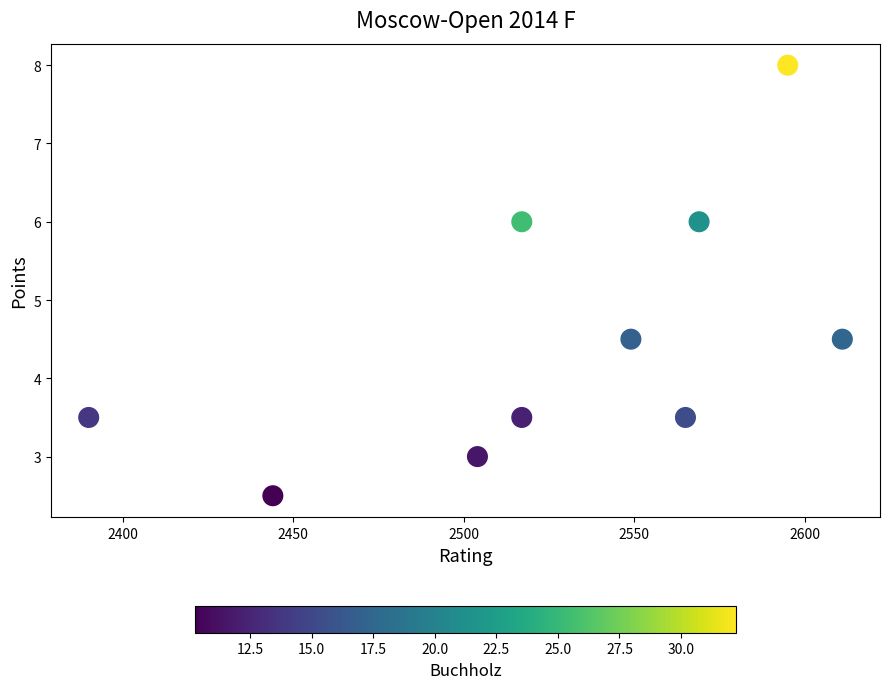

What is the range of X values (max minus min)?

221.0